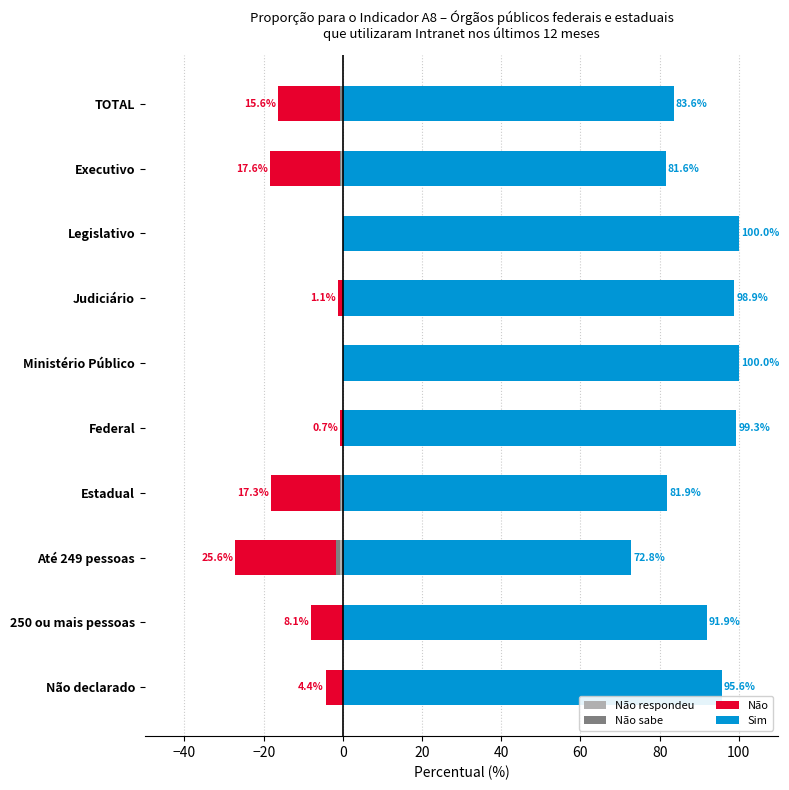

Which series has the largest range (max minus min)?

Sim